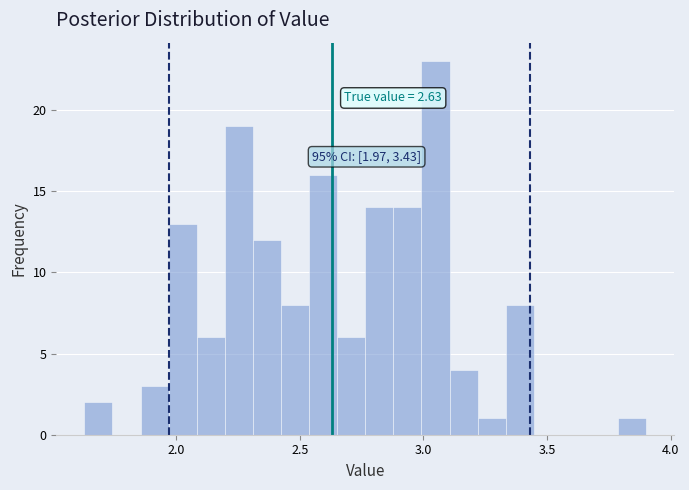

Read against the x-axis, roughly where is the centre of the tallest bar?

3.05